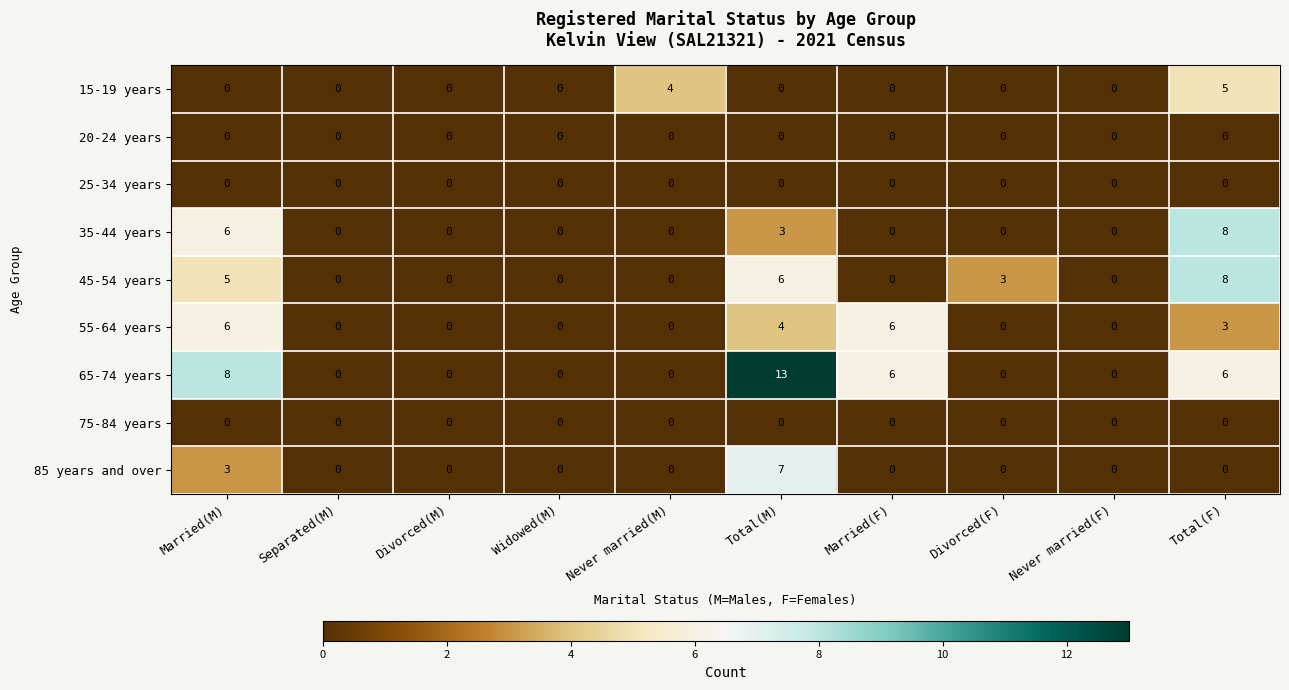

True or false: 25-34 years has a value of 0 at Married(M).

True